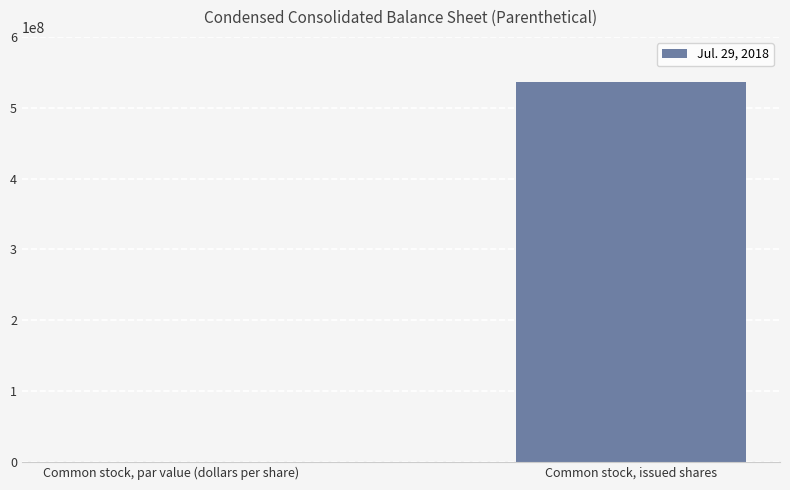

At which category does the chart reach its peak across all series?

Common stock, issued shares